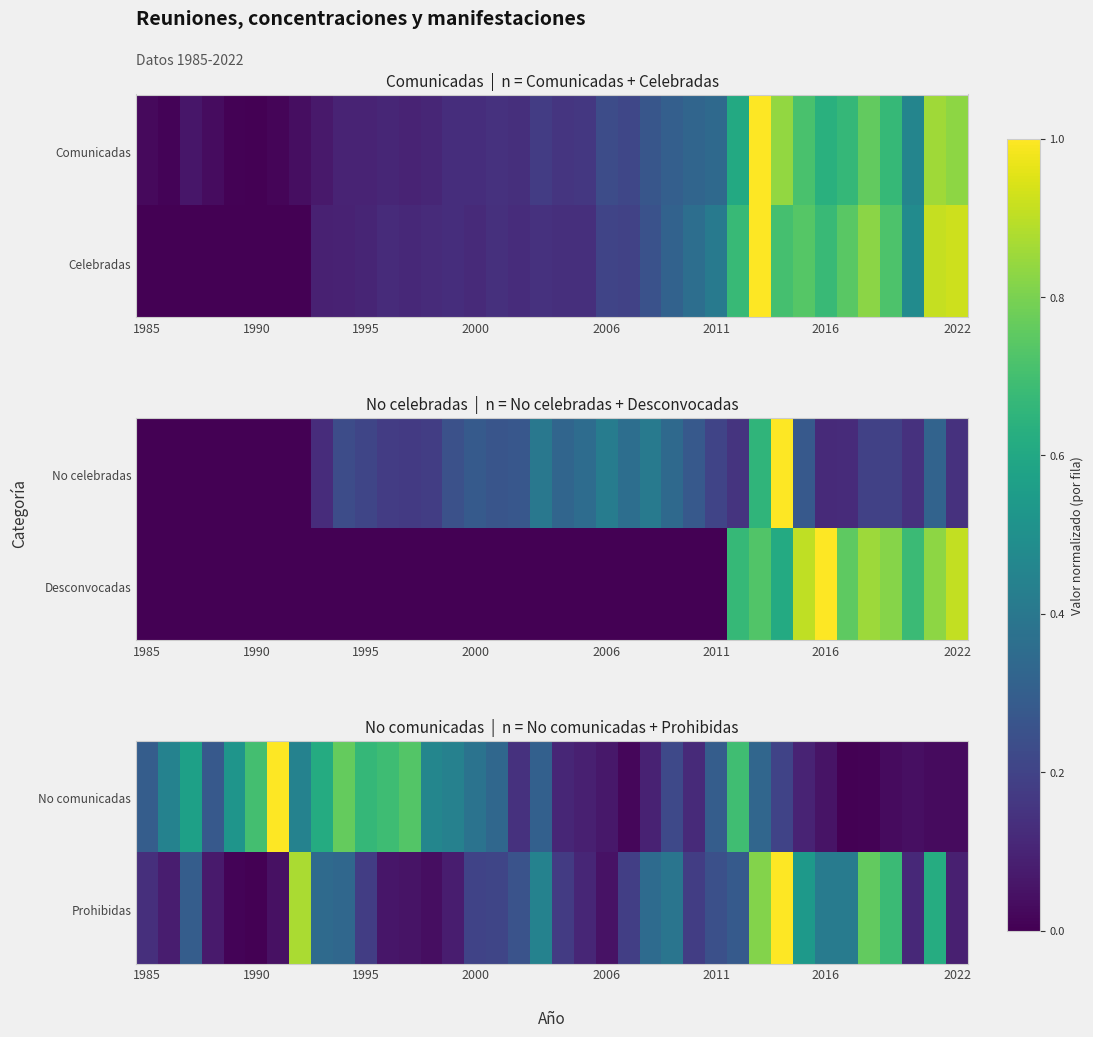

Is the value of Prohibidas at 2008 greater than the value of Comunicadas at 2007?

Yes